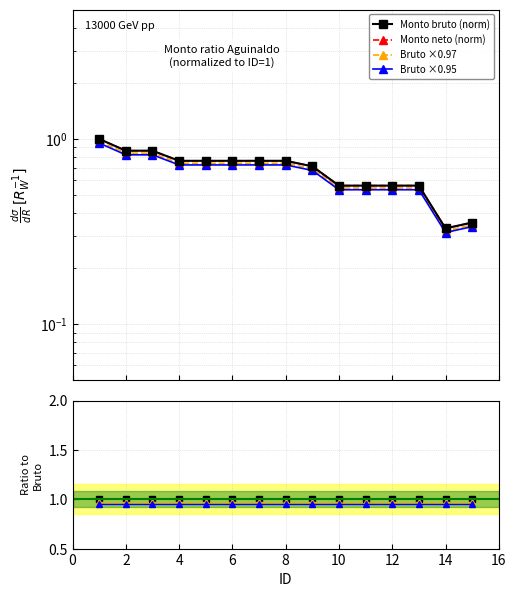

What are all the series names shown in the legend?

Monto bruto (norm), Monto neto (norm), Bruto ×0.97, Bruto ×0.95